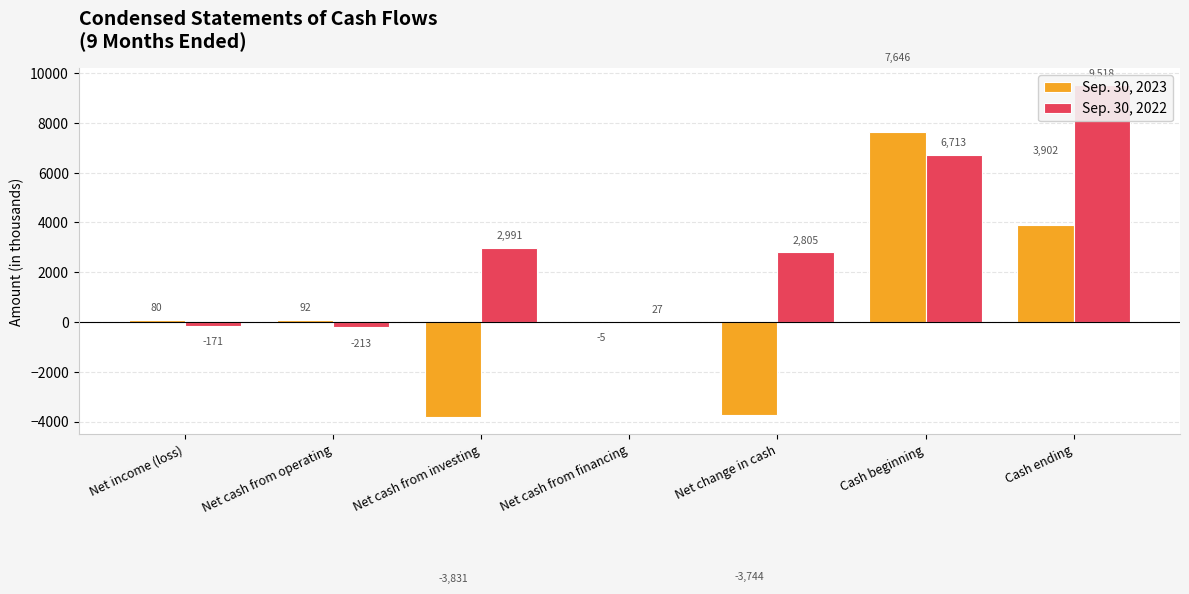

What is the average value of the Sep. 30, 2023 series?

591